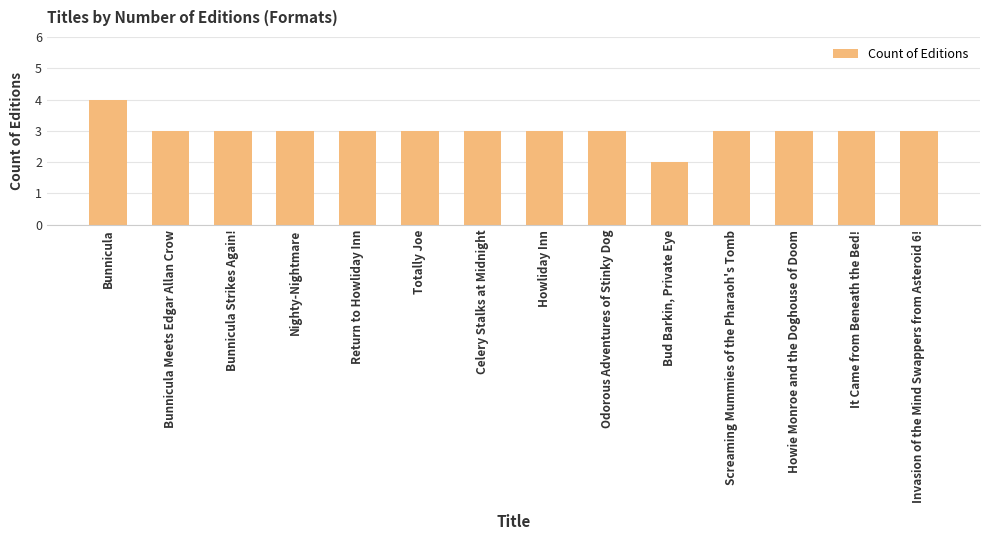

How many bars are there in total?

14